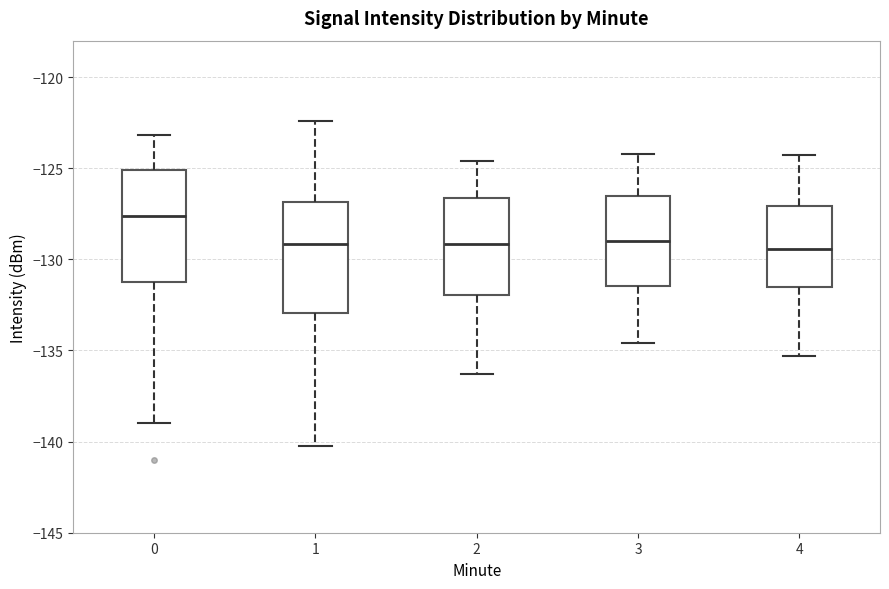

Where does the lower whisker of the box at x = 1 end on the y-axis? The values are not printed on the chart, so give them approximately, as read against the axis.

-140.0